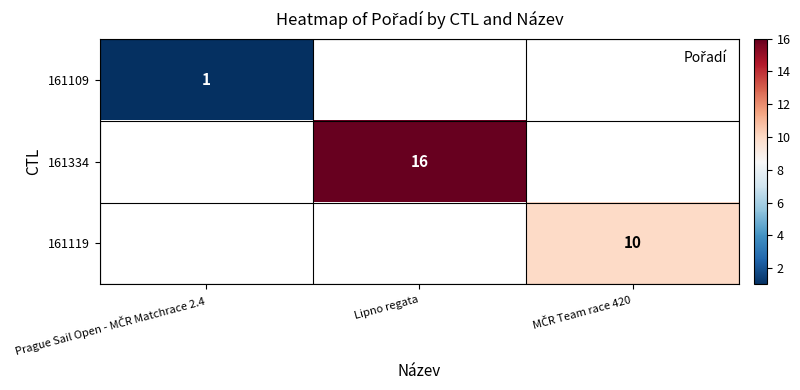

Is the value of 161109 at Prague Sail Open - MČR Matchrace 2.4 greater than the value of 161334 at MČR Team race 420?

No